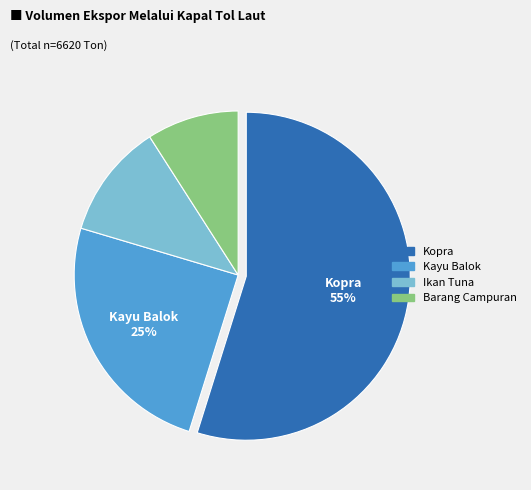

How many slices are in this pie chart?

4